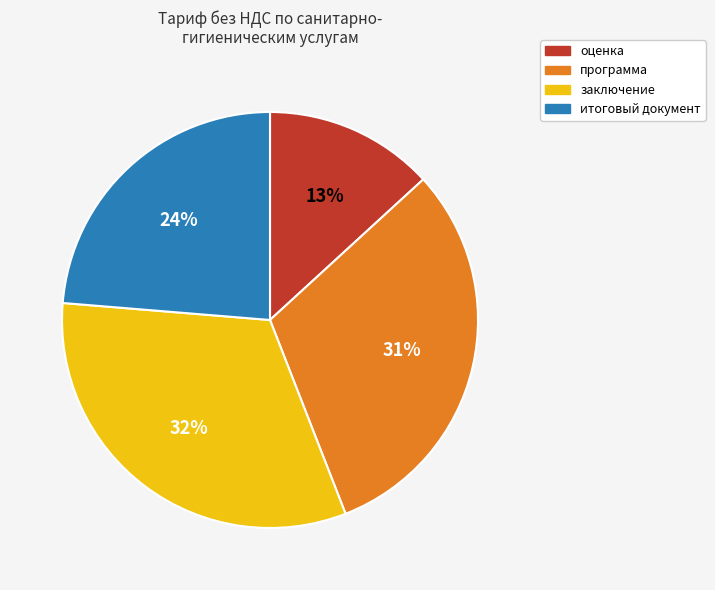

How many segments does this pie chart have?

4